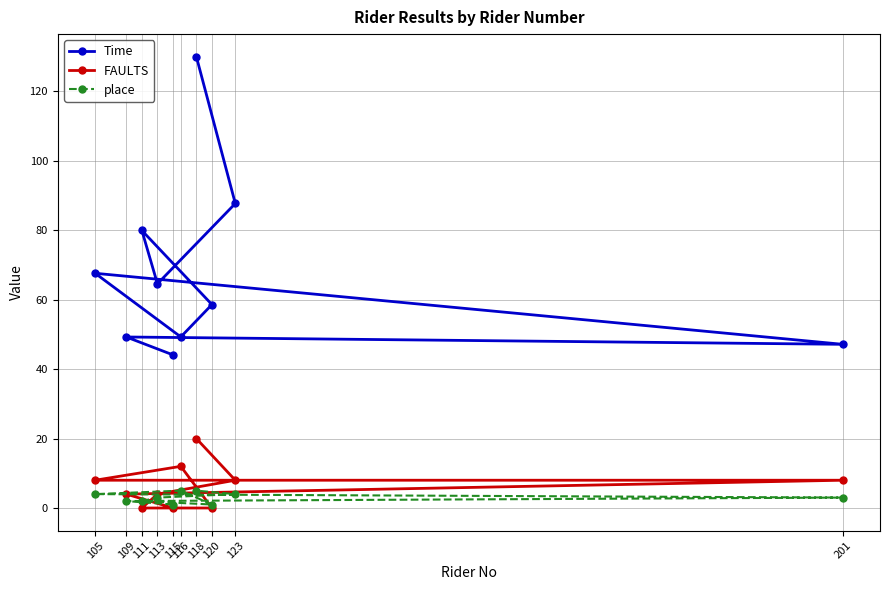

What is the sum of the place values at 116 and 123?

9.0